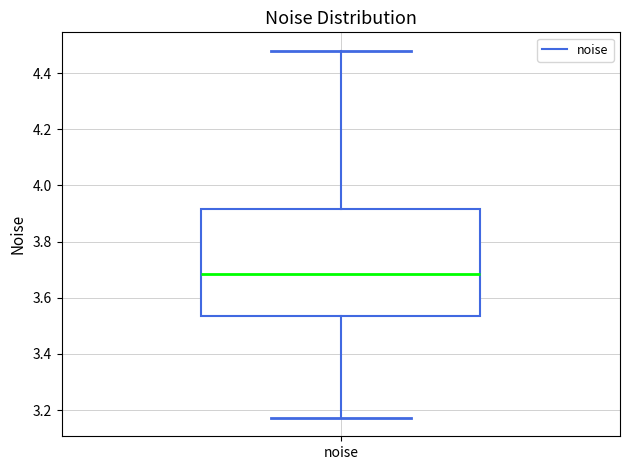

Where does the lower whisker of the box for noise end on the y-axis? The values are not printed on the chart, so give them approximately, as read against the axis.

3.18